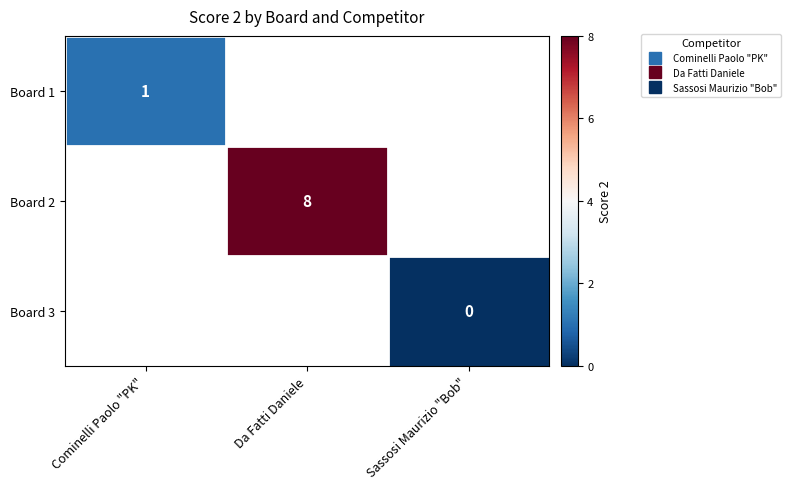

At which label does Board 1 reach its minimum?

Cominelli Paolo "PK"